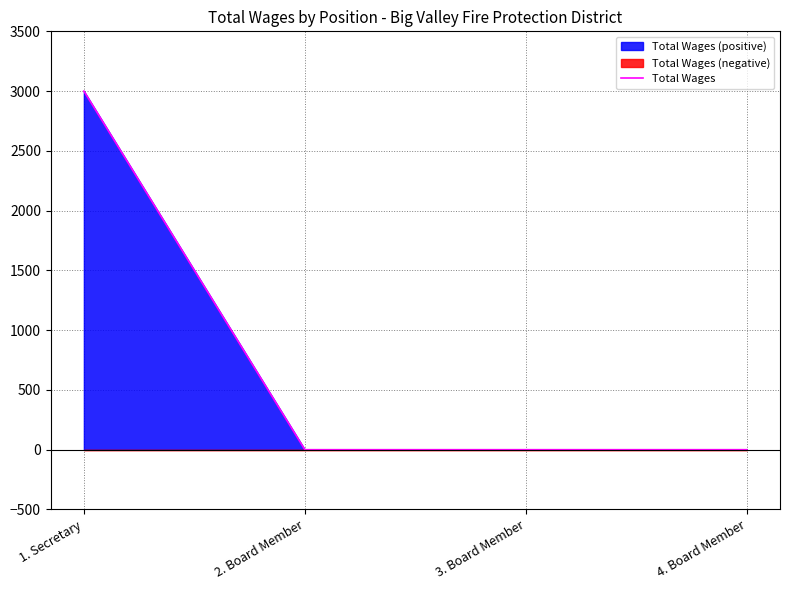

What is the difference between the maximum and minimum values?

3000